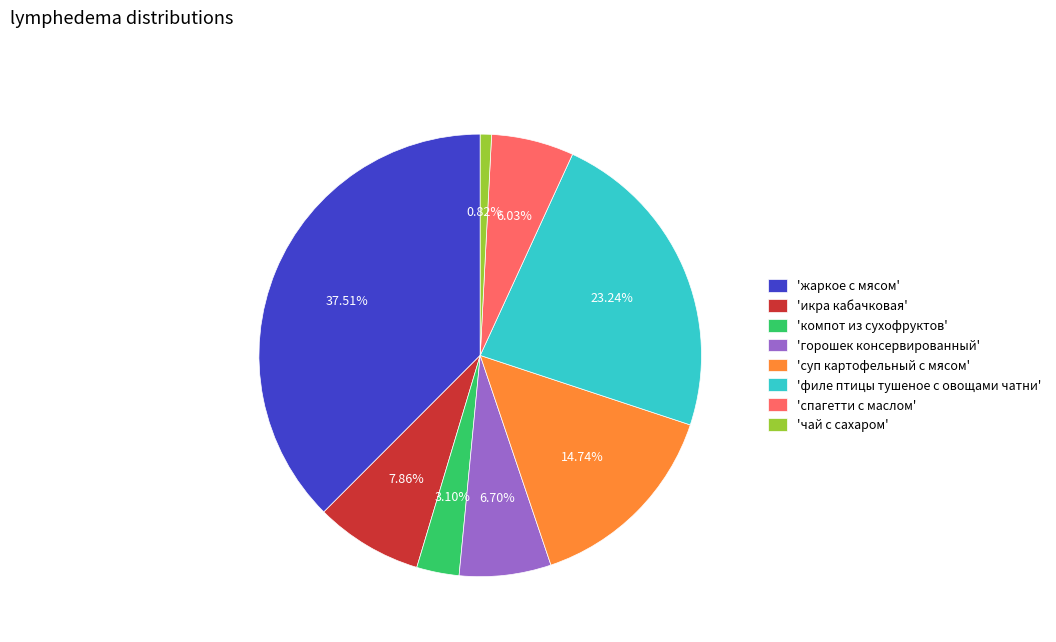

Is the sum of 'икра кабачковая' and 'жаркое с мясом' greater than half?

No